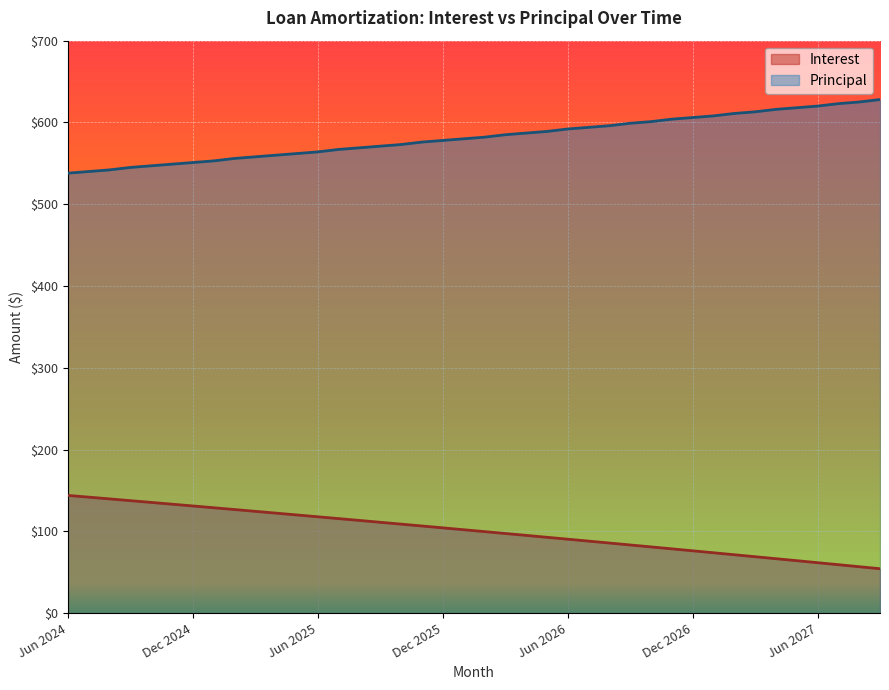

Reading left to right, what are all the values shown in this chart?

Interest: Jun 2024=144.0	Jul 2024=141.8	Aug 2024=139.7	Sep 2024=137.6	Oct 2024=135.4	Nov 2024=133.2	Dec 2024=131.1	Jan 2025=128.9	Feb 2025=126.7	Mar 2025=124.5	Apr 2025=122.3	May 2025=120.1	Jun 2025=117.8	Jul 2025=115.6	Aug 2025=113.4	Sep 2025=111.1	Oct 2025=108.8	Nov 2025=106.6	Dec 2025=104.3	Jan 2026=102.0	Feb 2026=99.7	Mar 2026=97.4	Apr 2026=95.1	May 2026=92.8	Jun 2026=90.4	Jul 2026=88.1	Aug 2026=85.8	Sep 2026=83.4	Oct 2026=81.0	Nov 2026=78.6	Dec 2026=76.2	Jan 2027=73.8	Feb 2027=71.4	Mar 2027=69.0	Apr 2027=66.6	May 2027=64.2	Jun 2027=61.7	Jul 2027=59.3	Aug 2027=56.8	Sep 2027=54.3
Principal: Jun 2024=538.0	Jul 2024=540.0	Aug 2024=542.0	Sep 2024=545.0	Oct 2024=547.0	Nov 2024=549.0	Dec 2024=551.0	Jan 2025=553.0	Feb 2025=556.0	Mar 2025=558.0	Apr 2025=560.0	May 2025=562.0	Jun 2025=564.0	Jul 2025=567.0	Aug 2025=569.0	Sep 2025=571.0	Oct 2025=573.0	Nov 2025=576.0	Dec 2025=578.0	Jan 2026=580.0	Feb 2026=582.0	Mar 2026=585.0	Apr 2026=587.0	May 2026=589.0	Jun 2026=592.0	Jul 2026=594.0	Aug 2026=596.0	Sep 2026=599.0	Oct 2026=601.0	Nov 2026=604.0	Dec 2026=606.0	Jan 2027=608.0	Feb 2027=611.0	Mar 2027=613.0	Apr 2027=616.0	May 2027=618.0	Jun 2027=620.0	Jul 2027=623.0	Aug 2027=625.0	Sep 2027=628.0